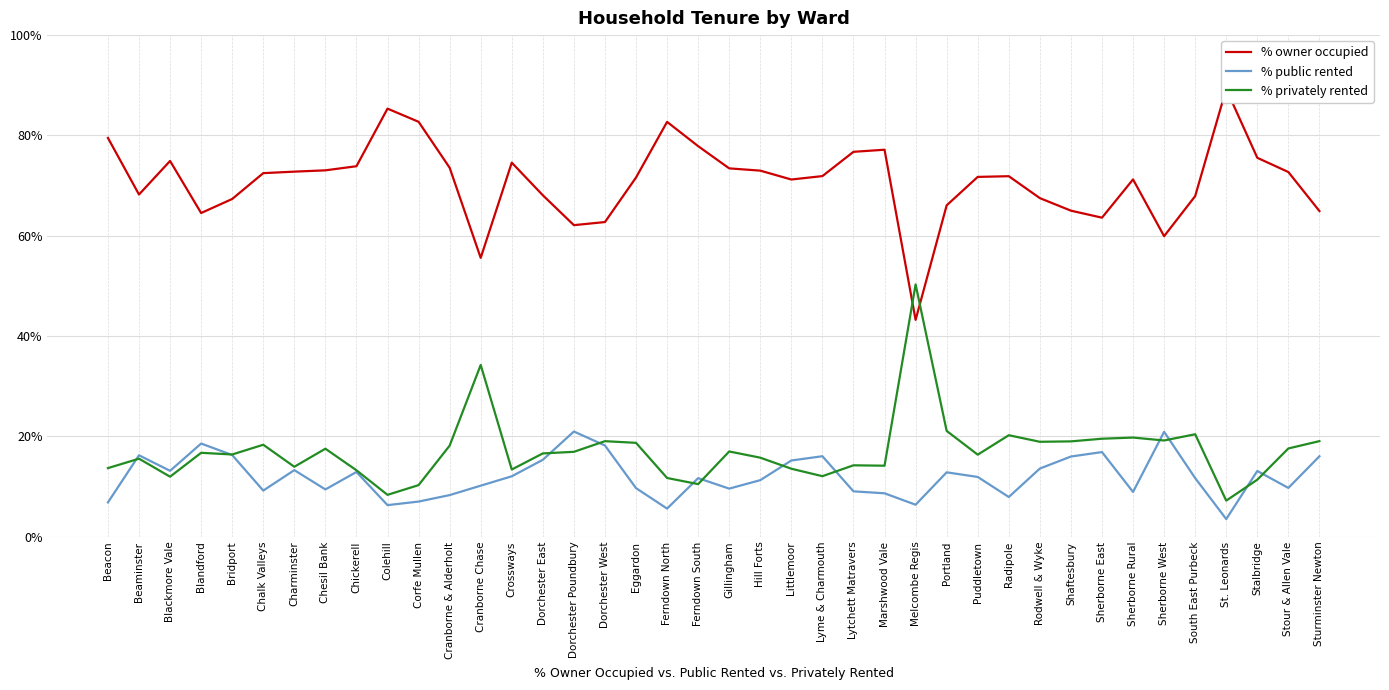

Between Portland and Dorchester West, which is larger?

Portland